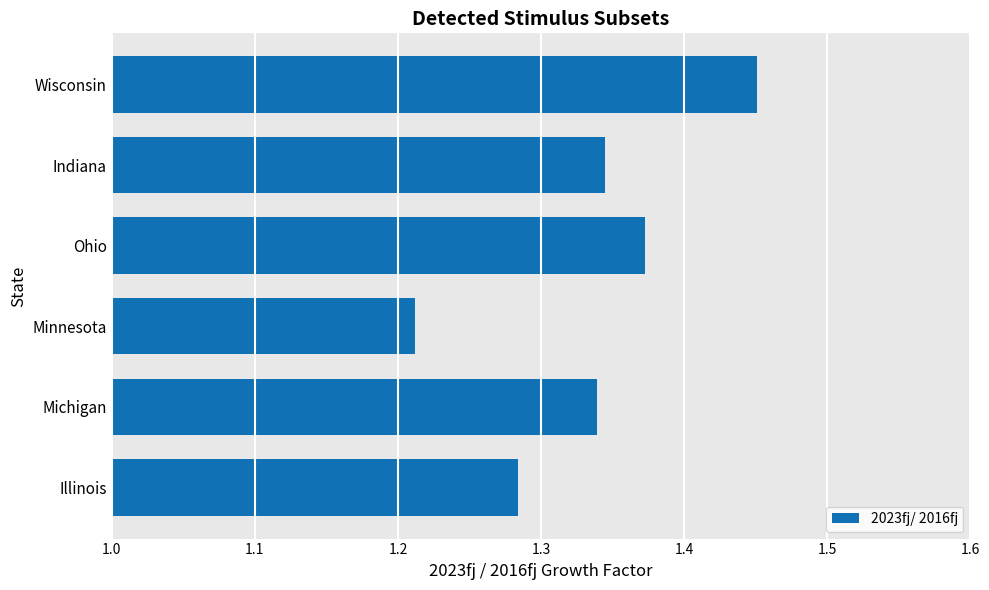

Which has a higher value, Illinois or Indiana?

Indiana